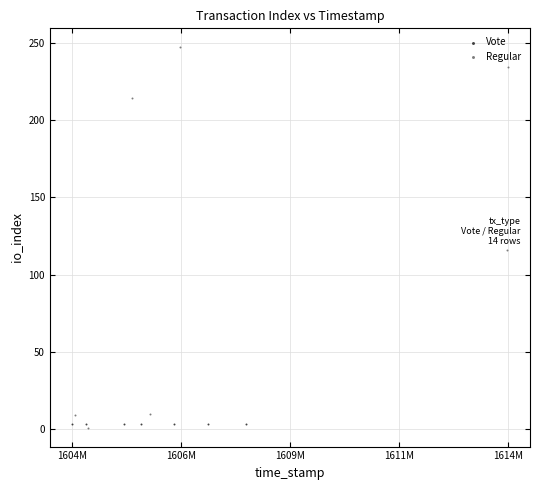

Which series reaches the maximum Y coordinate?

Regular